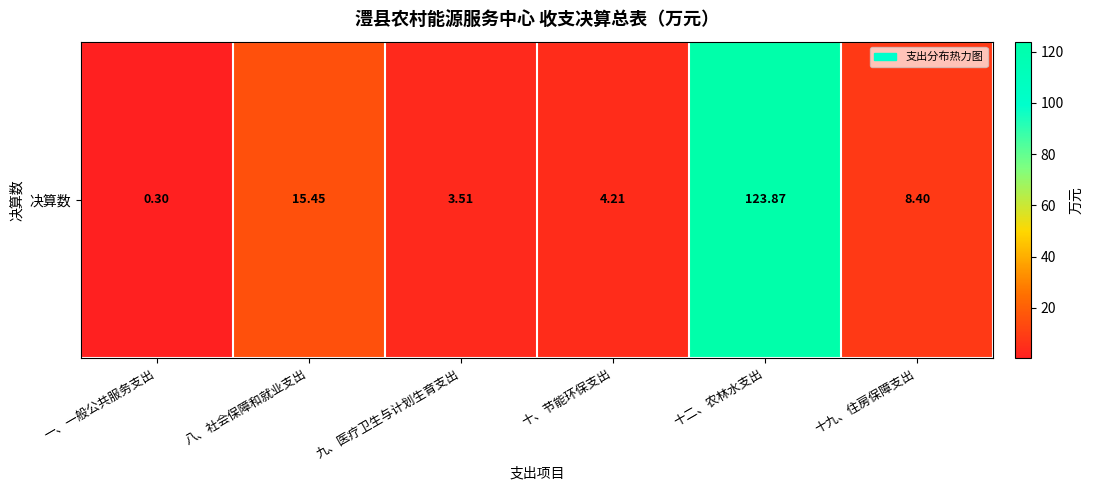

Rank the categories by value from highest to lowest.

十二、农林水支出, 八、社会保障和就业支出, 十九、住房保障支出, 十、节能环保支出, 九、医疗卫生与计划生育支出, 一、一般公共服务支出